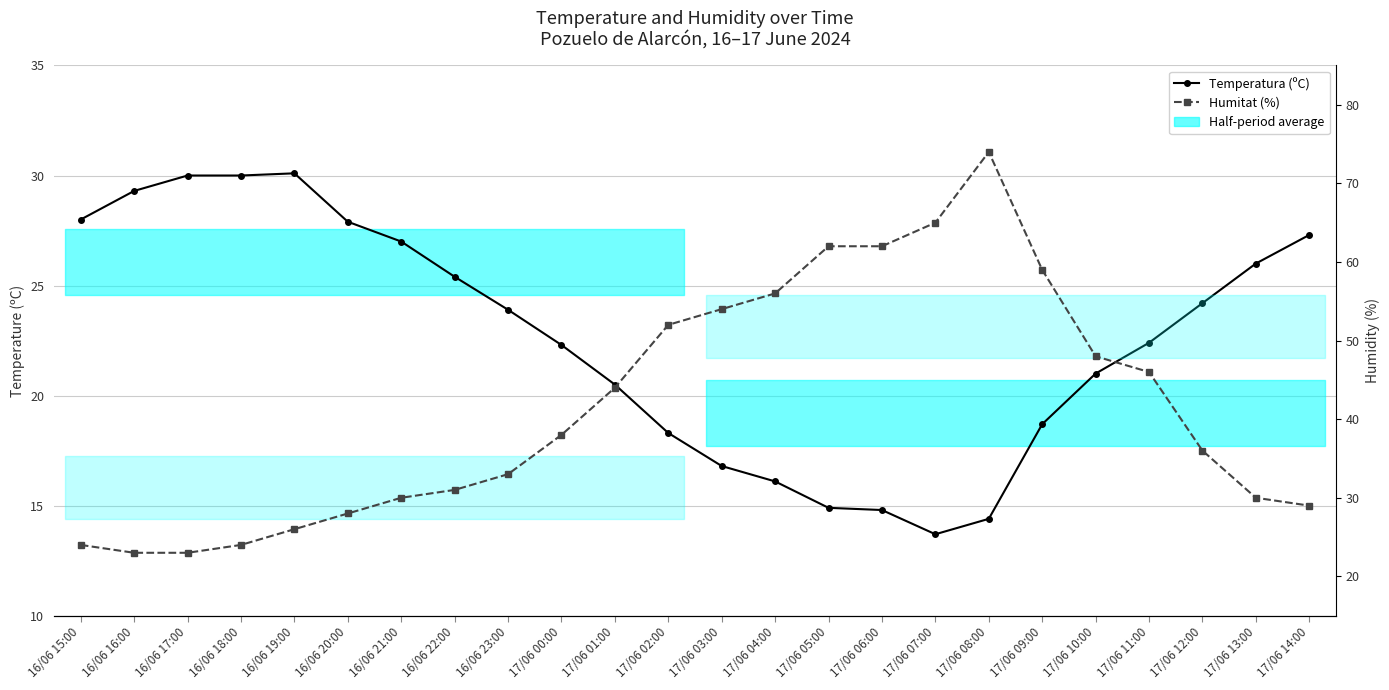

How many lines are shown in the chart?

2